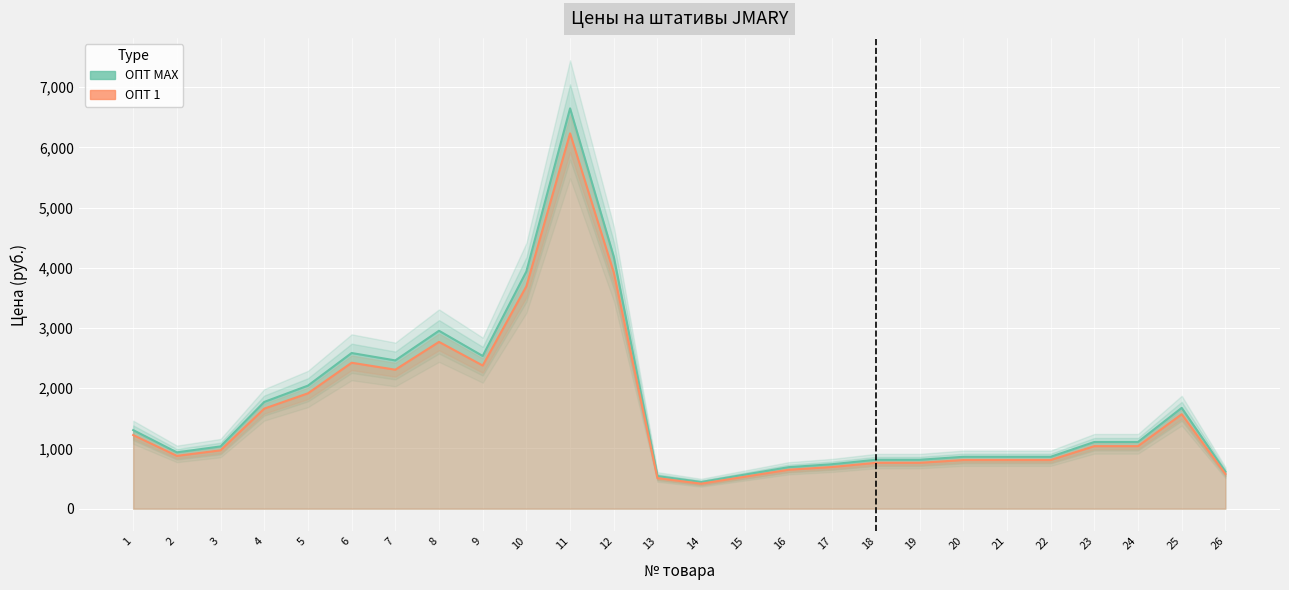

What are all the series names shown in the legend?

ОПТ MAX, ОПТ 1